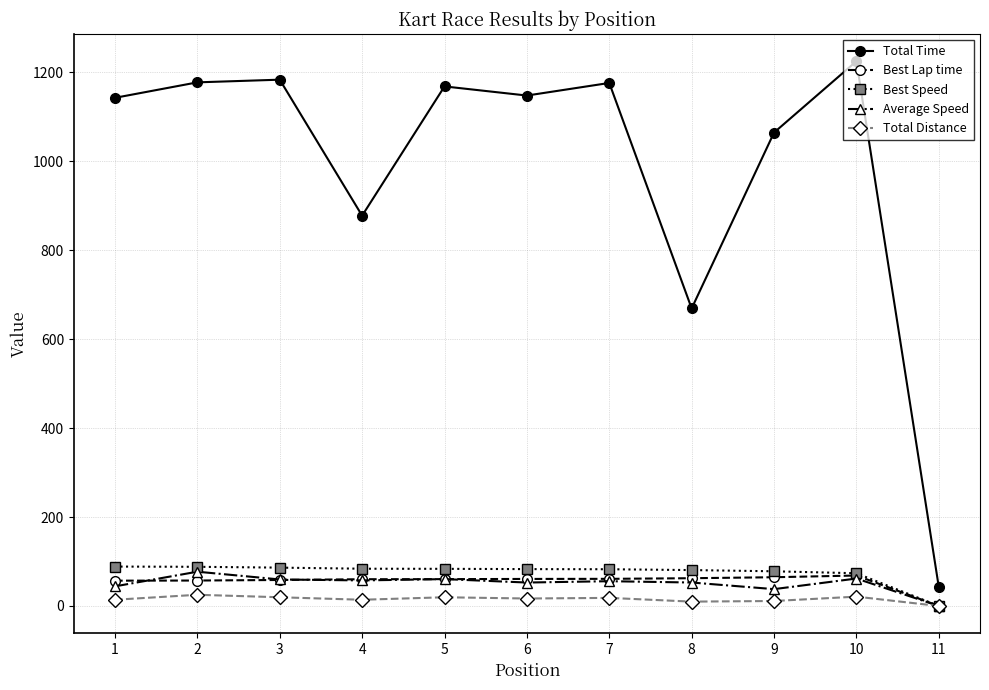

How many distinct data groups are displayed?

5